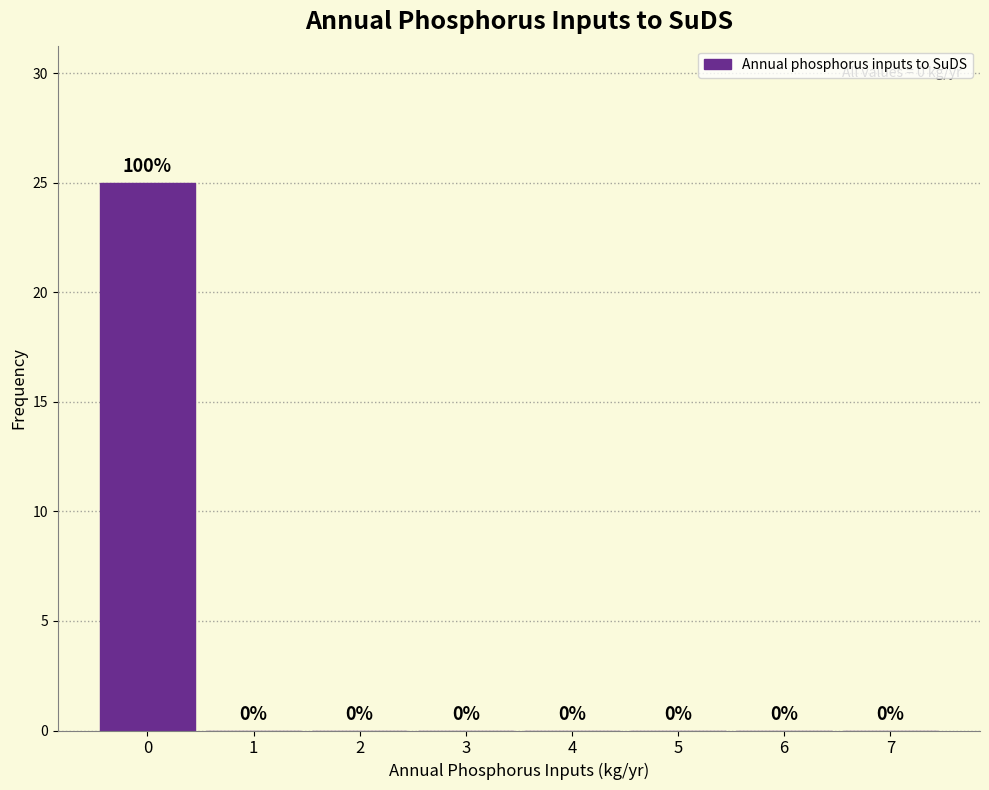

Reading right to left, extract all data points from this chart.

7=0	6=0	5=0	4=0	3=0	2=0	1=0	0=25